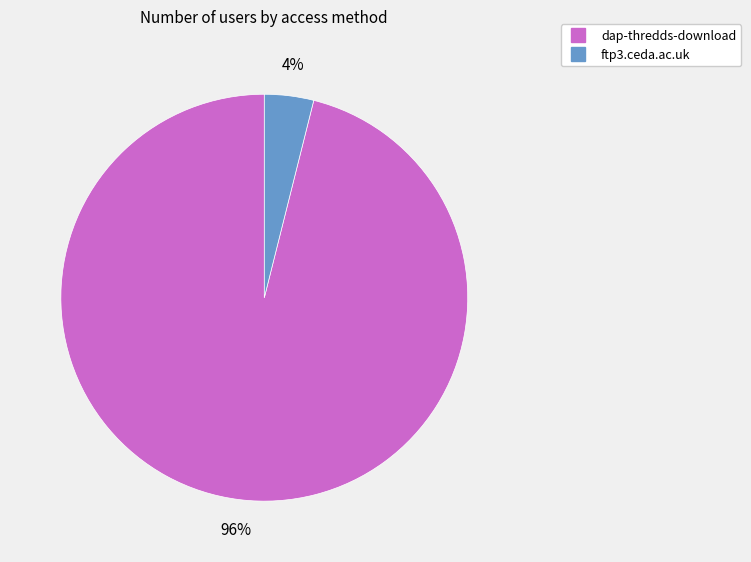

Rank the categories by value from highest to lowest.

dap-thredds-download, ftp3.ceda.ac.uk